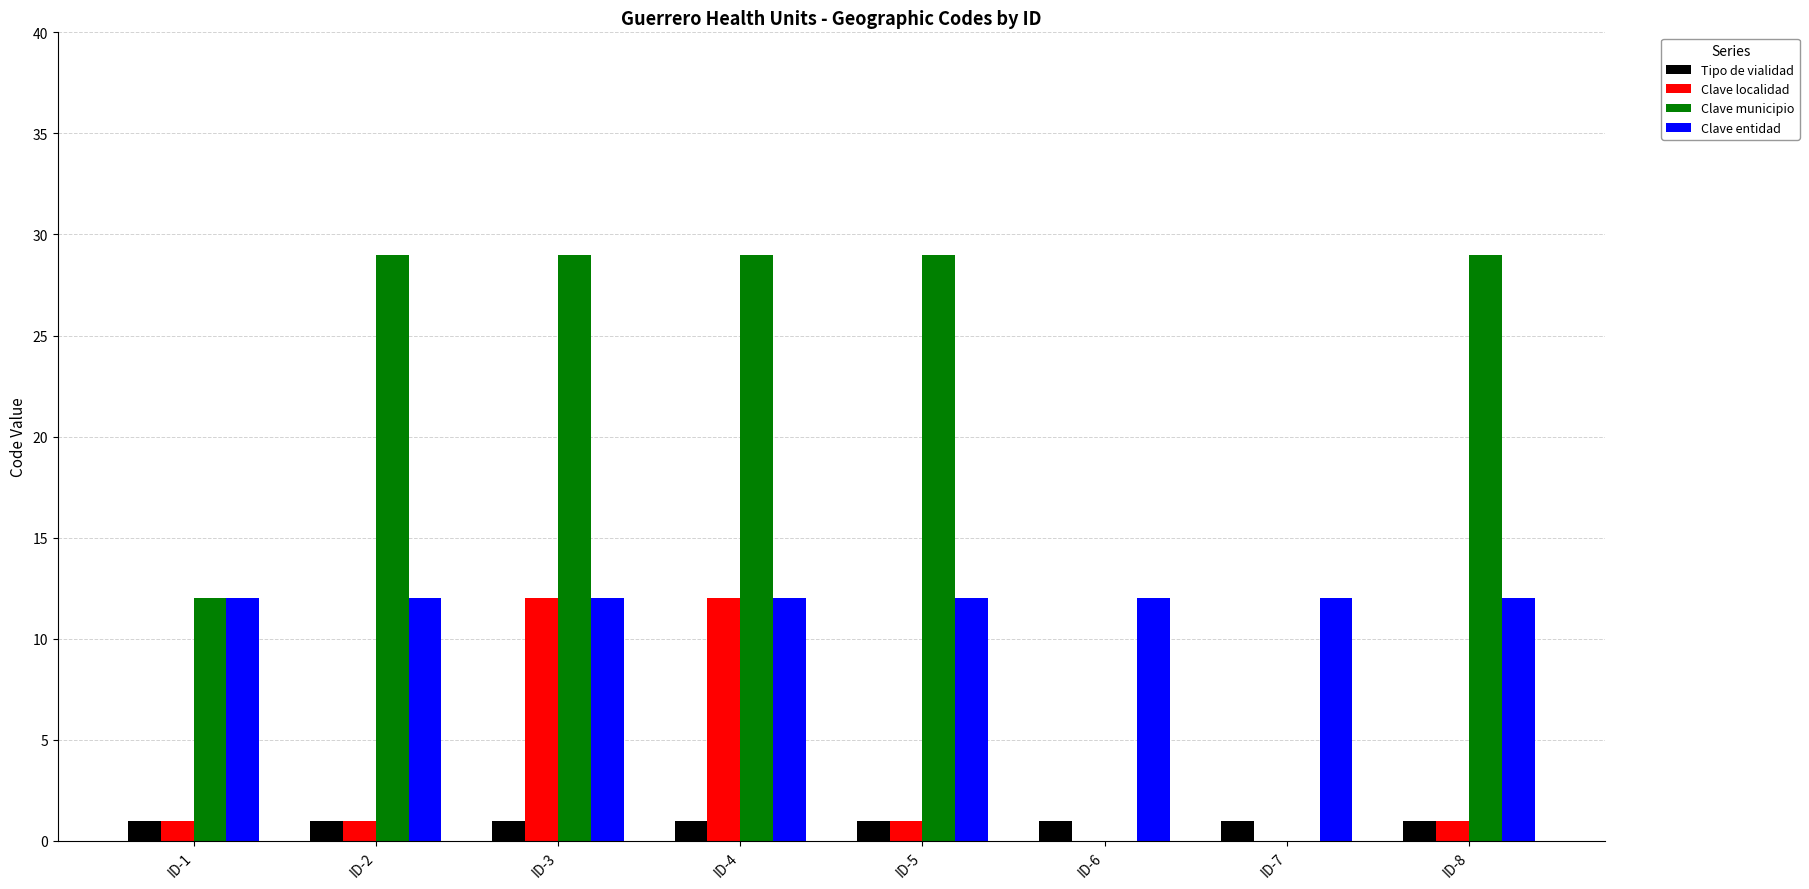

What is the maximum value for Tipo de vialidad?

1